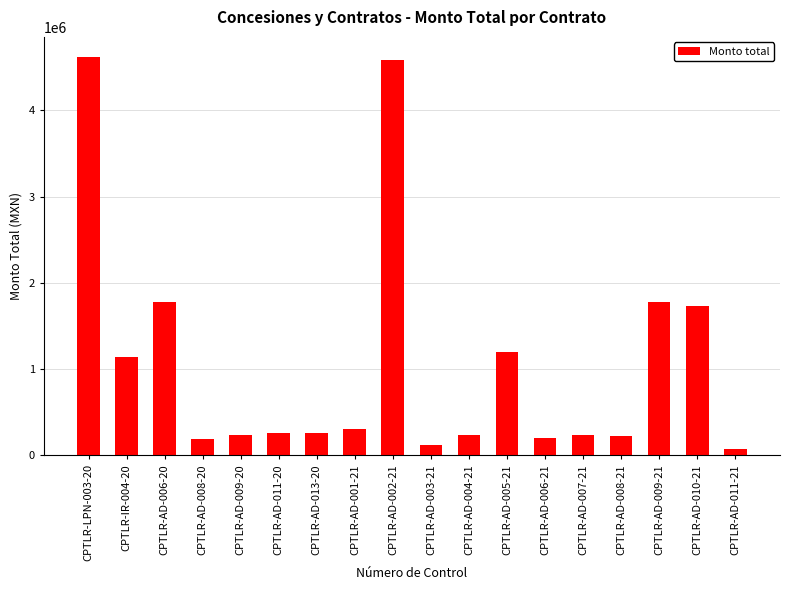

What is the ratio of the value at CPTLR-LPN-003-20 to the value at CPTLR-AD-006-20?

2.6